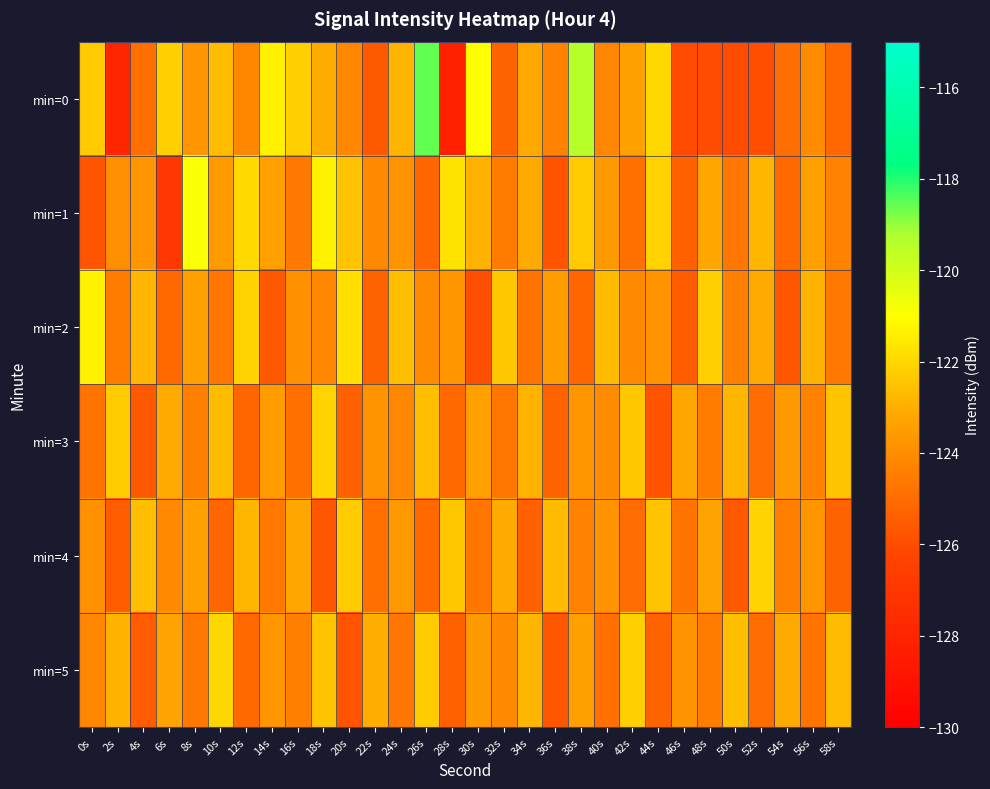

What is the spread (max minus min) of values at 26s?

6.7